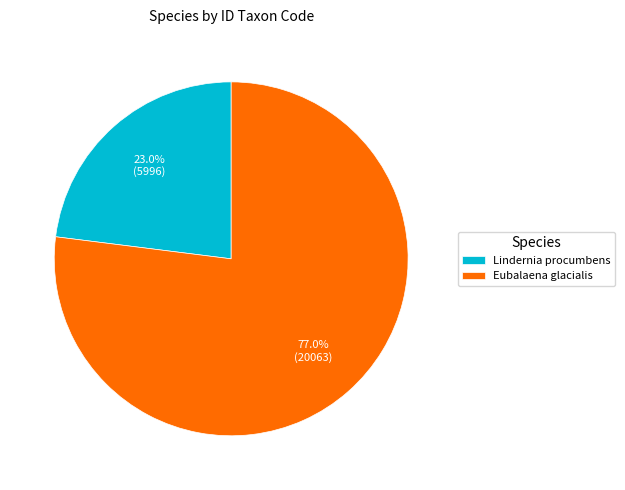

Rank the categories by value from lowest to highest.

Lindernia procumbens, Eubalaena glacialis